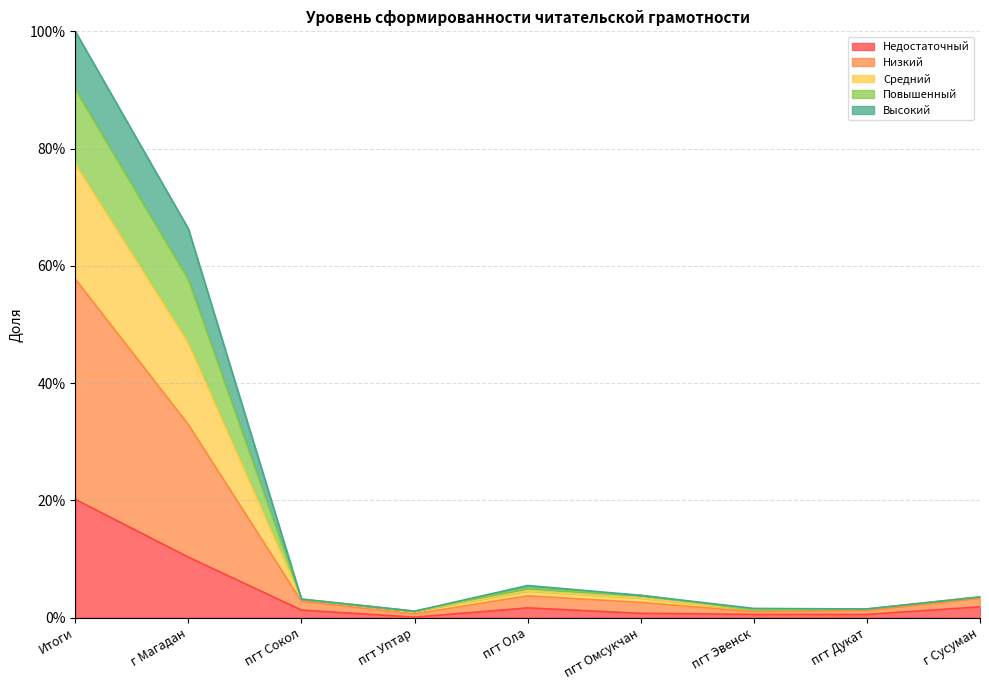

Does the chart have visible grid lines?

Yes